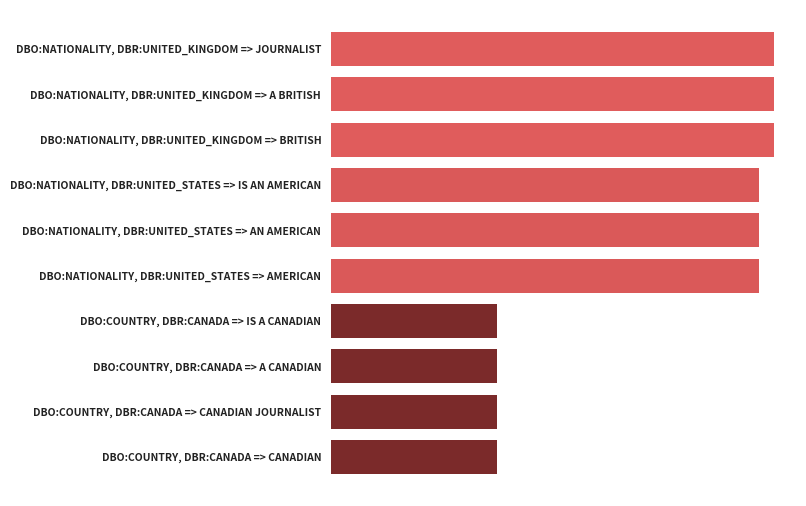

Are the bars horizontal?

Yes